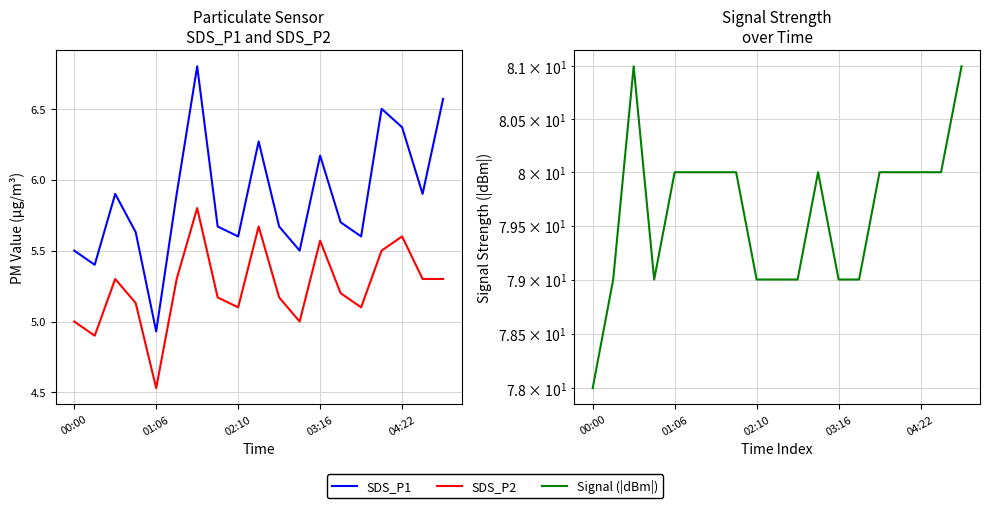

What is the label of the 5th point from the right?

14